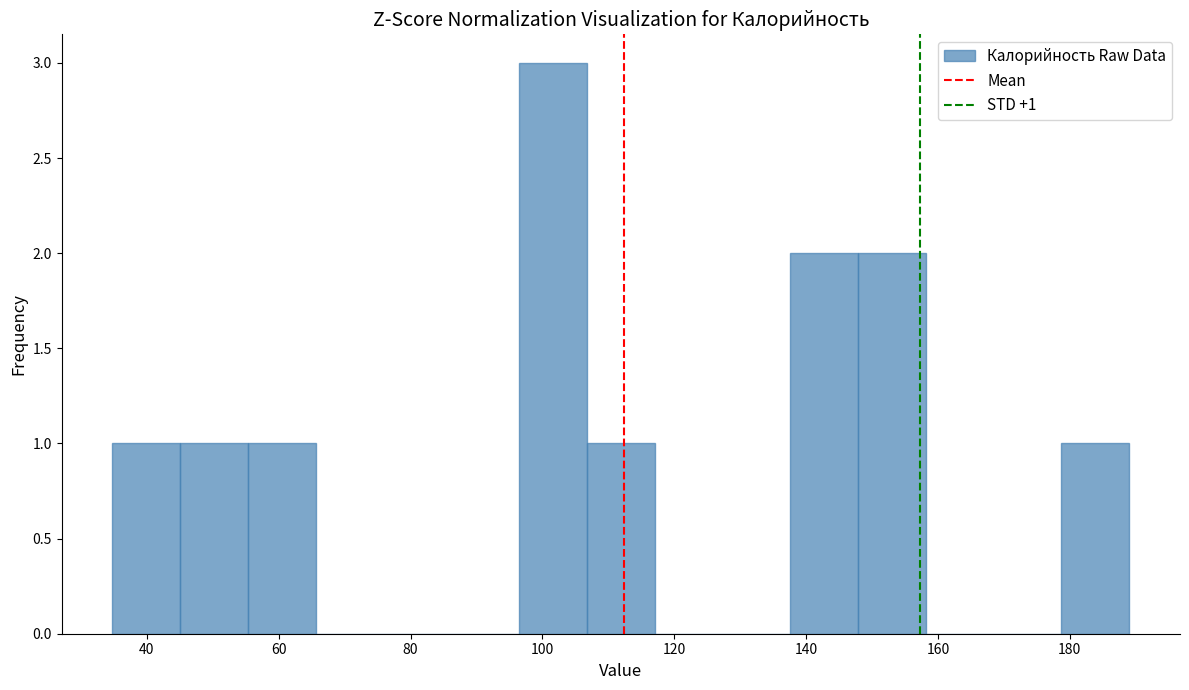

Over which range of the x-axis is the bar tallest?

96 to 106